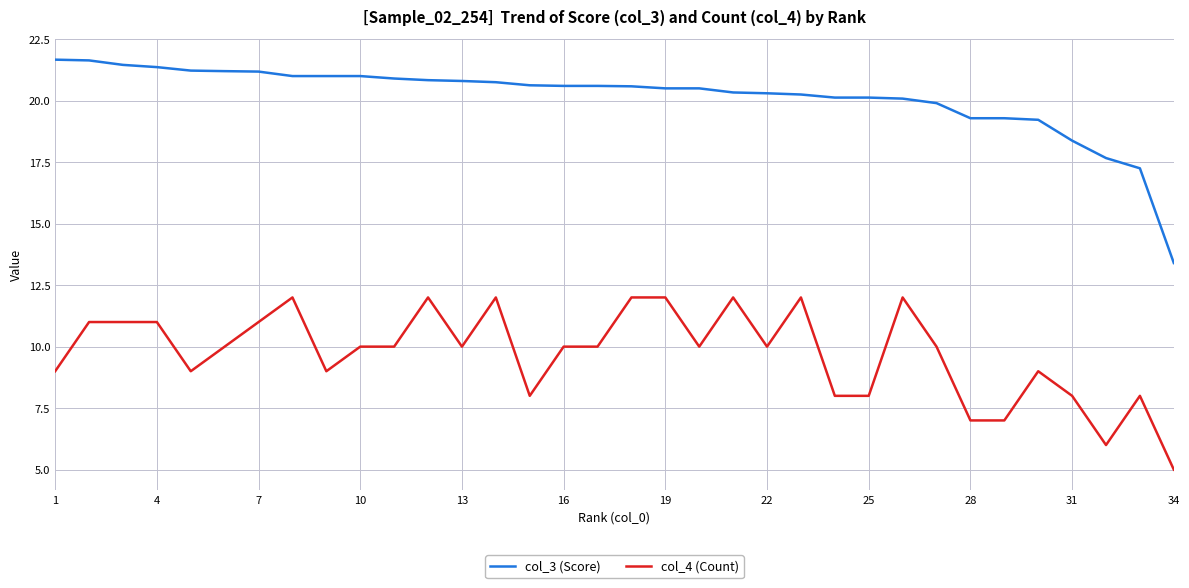

What is the minimum value for col_3 (Score)?

13.4